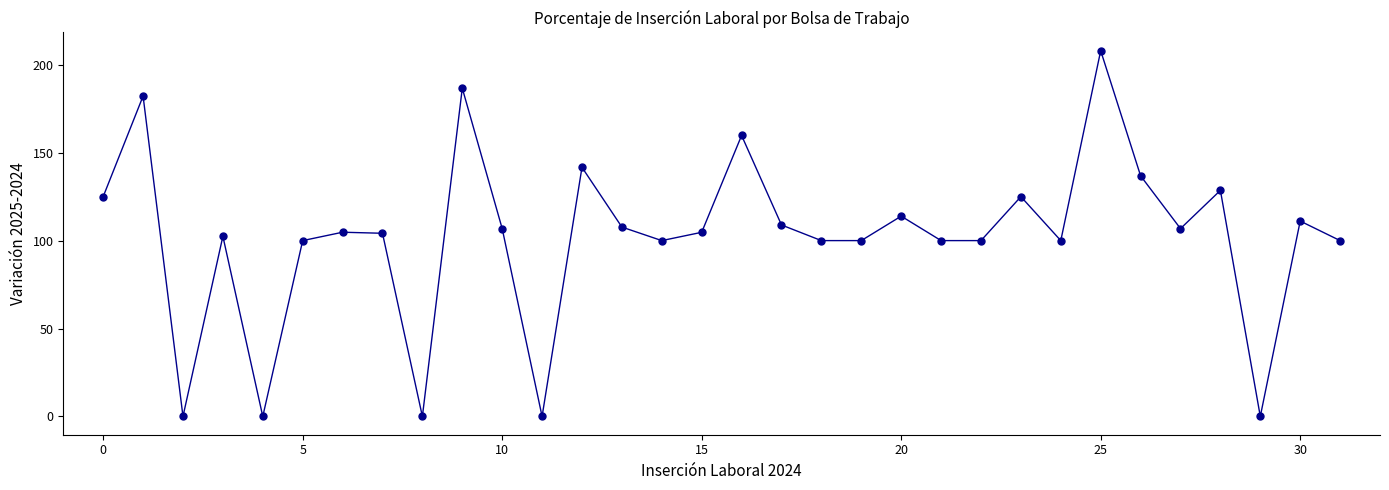

What is the maximum value shown in the chart?

208.0